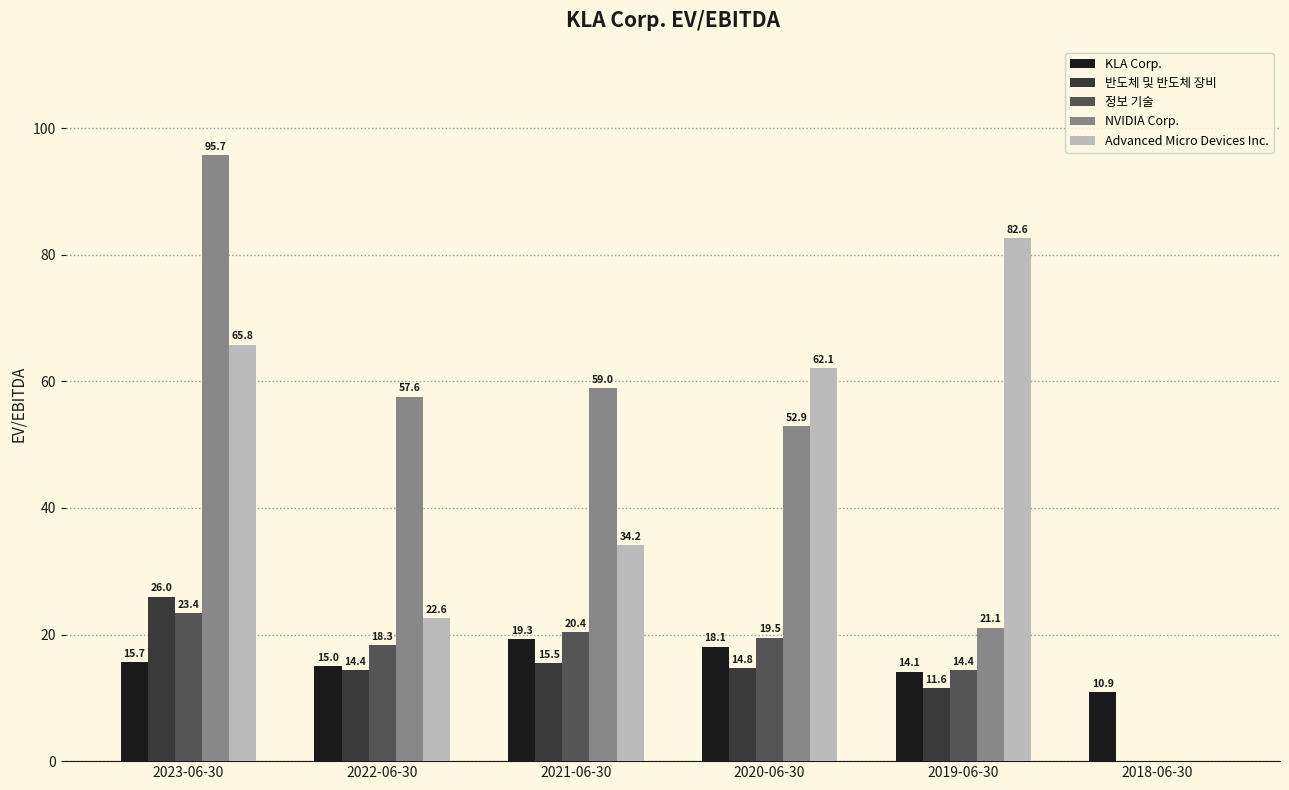

True or false: 반도체 및 반도체 장비 has a value of -12.4 at 2018-06-30.

False